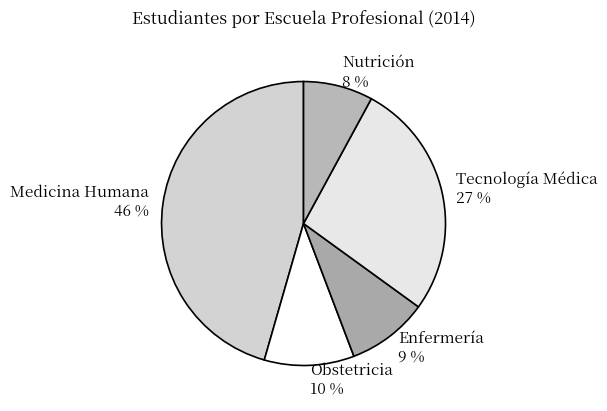

How many segments does this pie chart have?

5